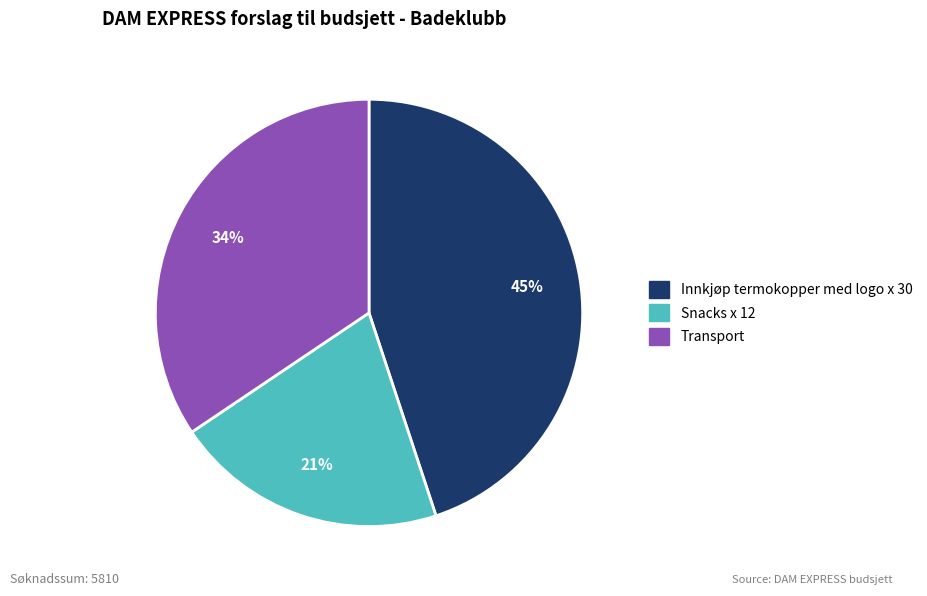

The Transport slice represents 34% of the pie. True or false?

True